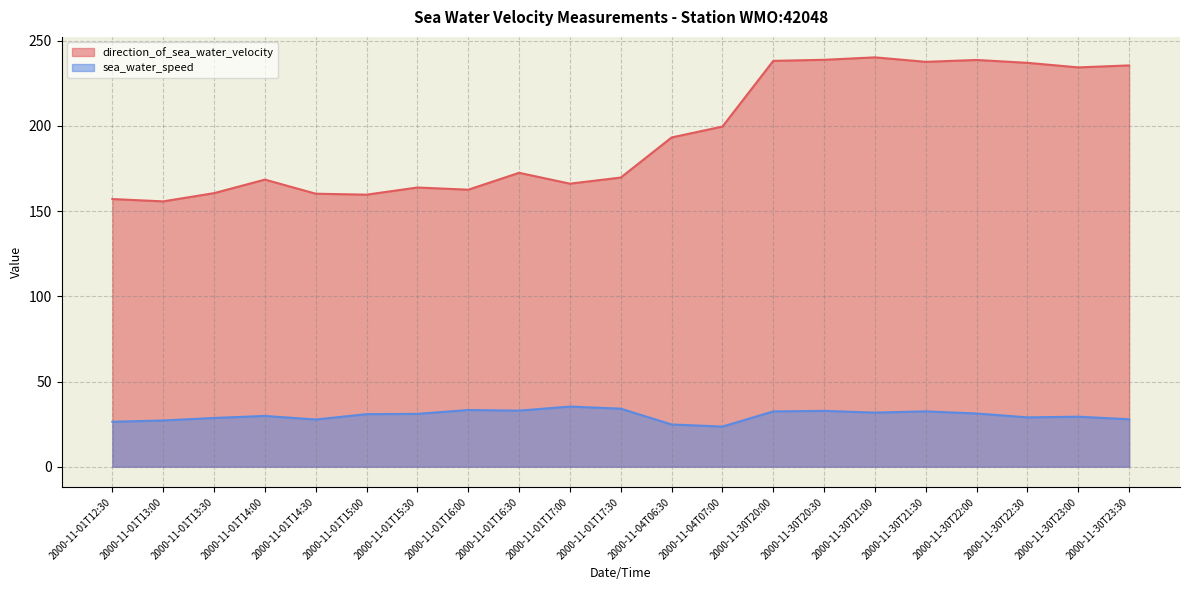

The value of sea_water_speed at 2000-11-30T23:00 is 8.9. True or false?

False